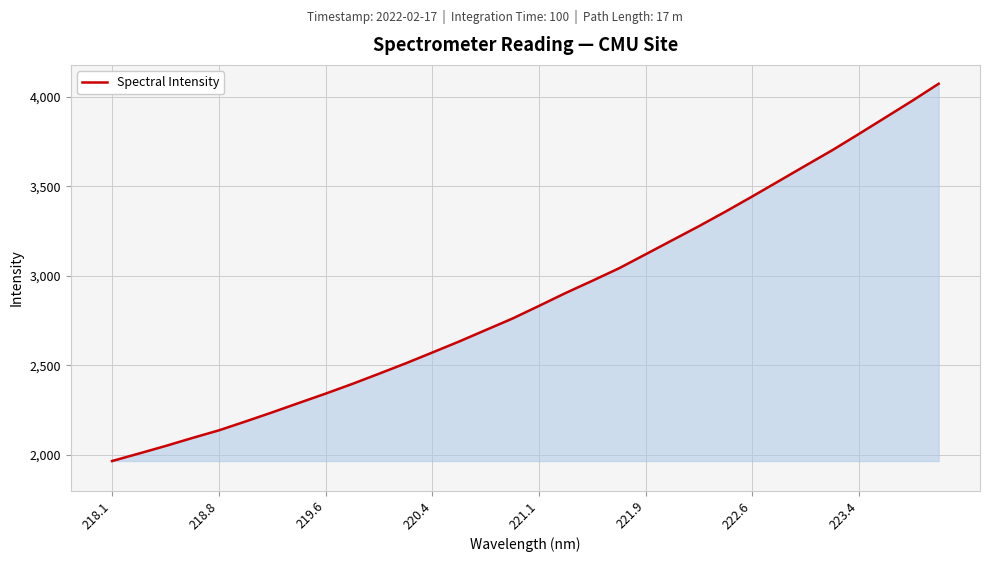

What is the difference between the maximum and minimum values?

2108.0